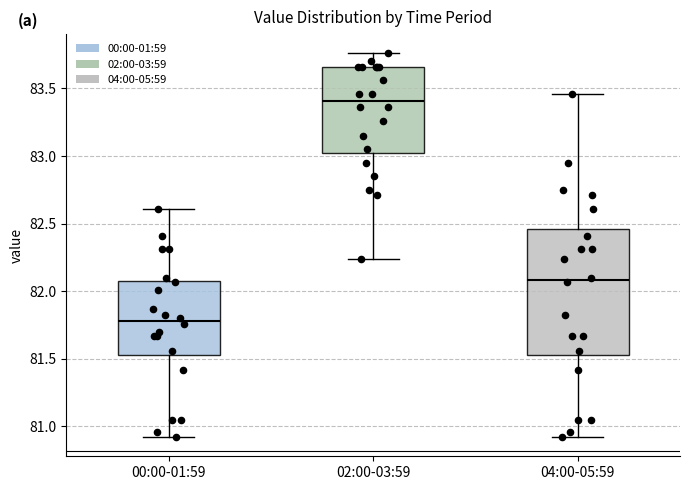

Where does the lower whisker of the box for 00:00-01:59 end on the y-axis? The values are not printed on the chart, so give them approximately, as read against the axis.

80.90